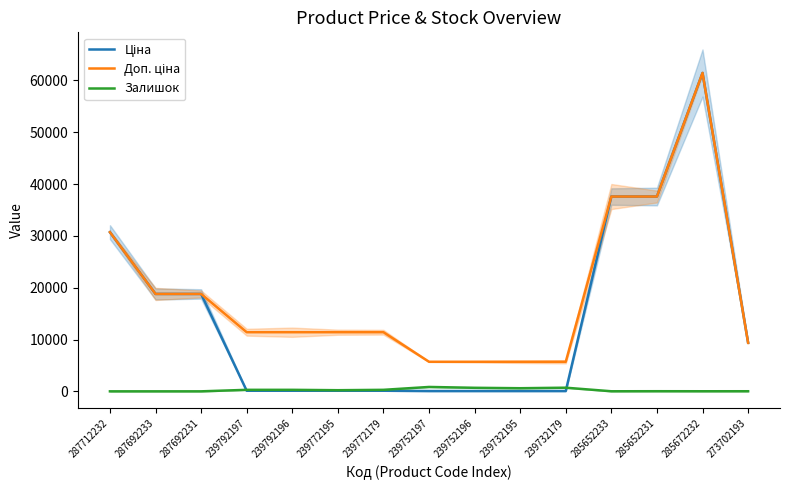

Read the Доп. ціна value at 287692231.

18796.8